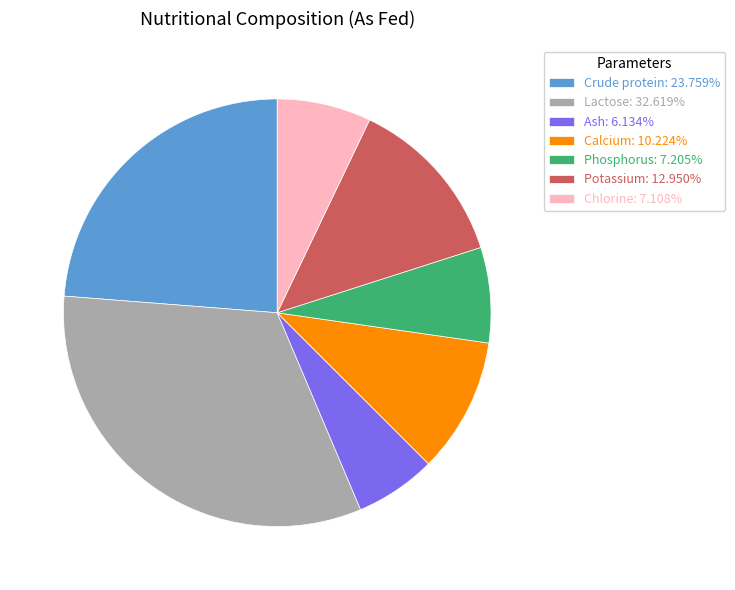

Combined, do Calcium: 10.224% and Ash: 6.134% account for over 50%?

No